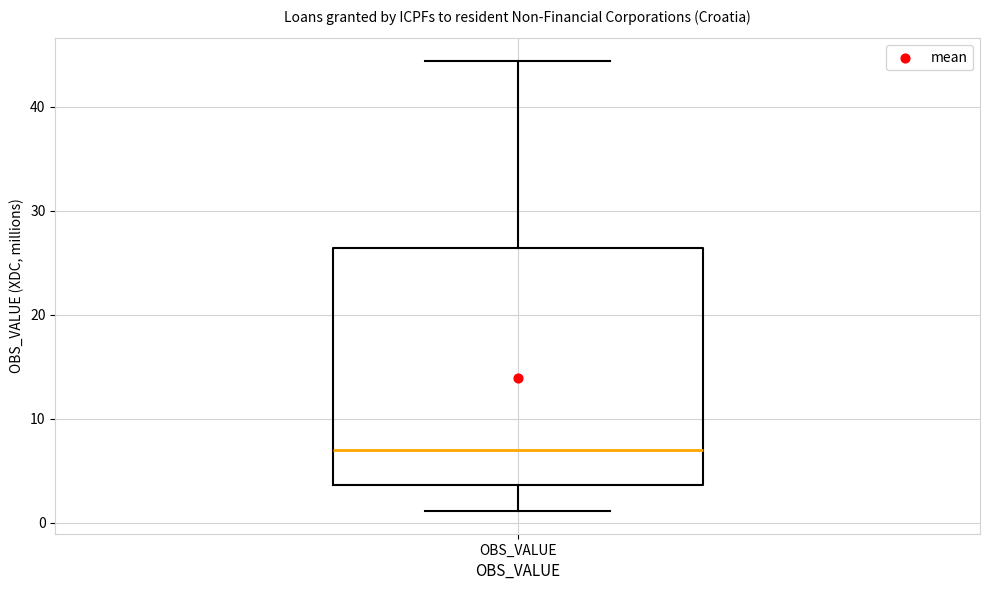

Where does the lower whisker of the box for OBS_VALUE end on the y-axis? The values are not printed on the chart, so give them approximately, as read against the axis.

1